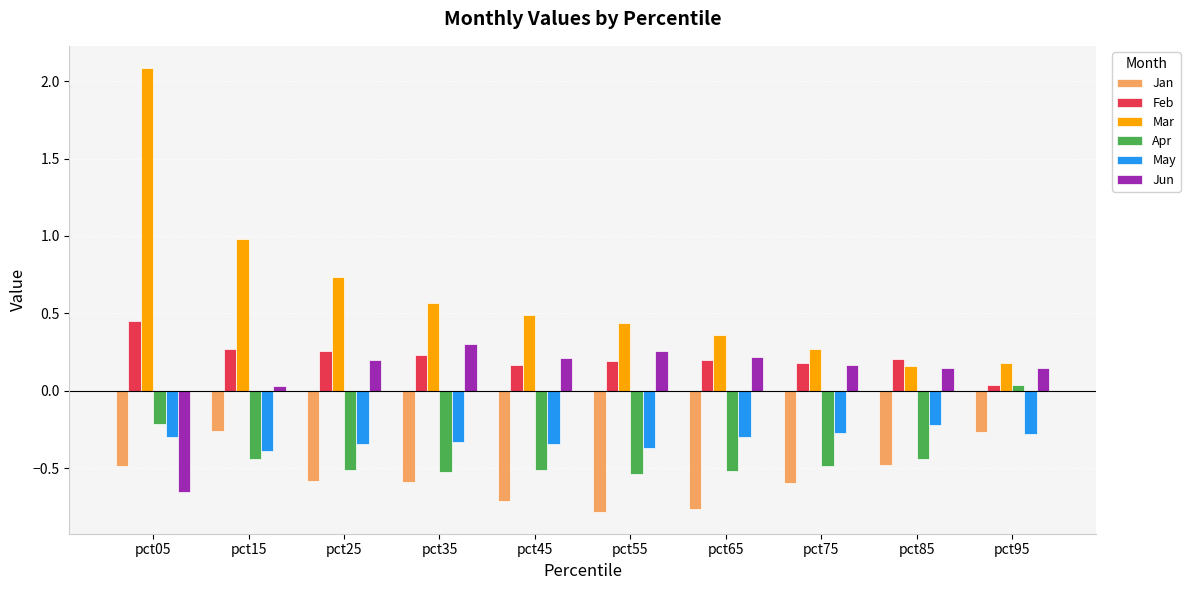

What is the greatest value displayed?

2.1